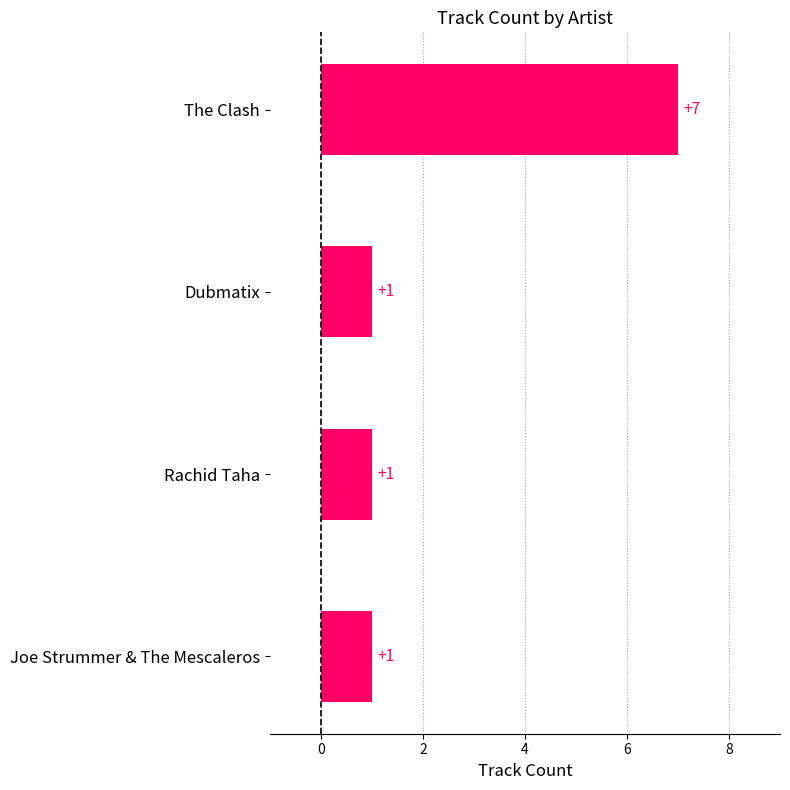

Count the values in the range 1 to 7.

4